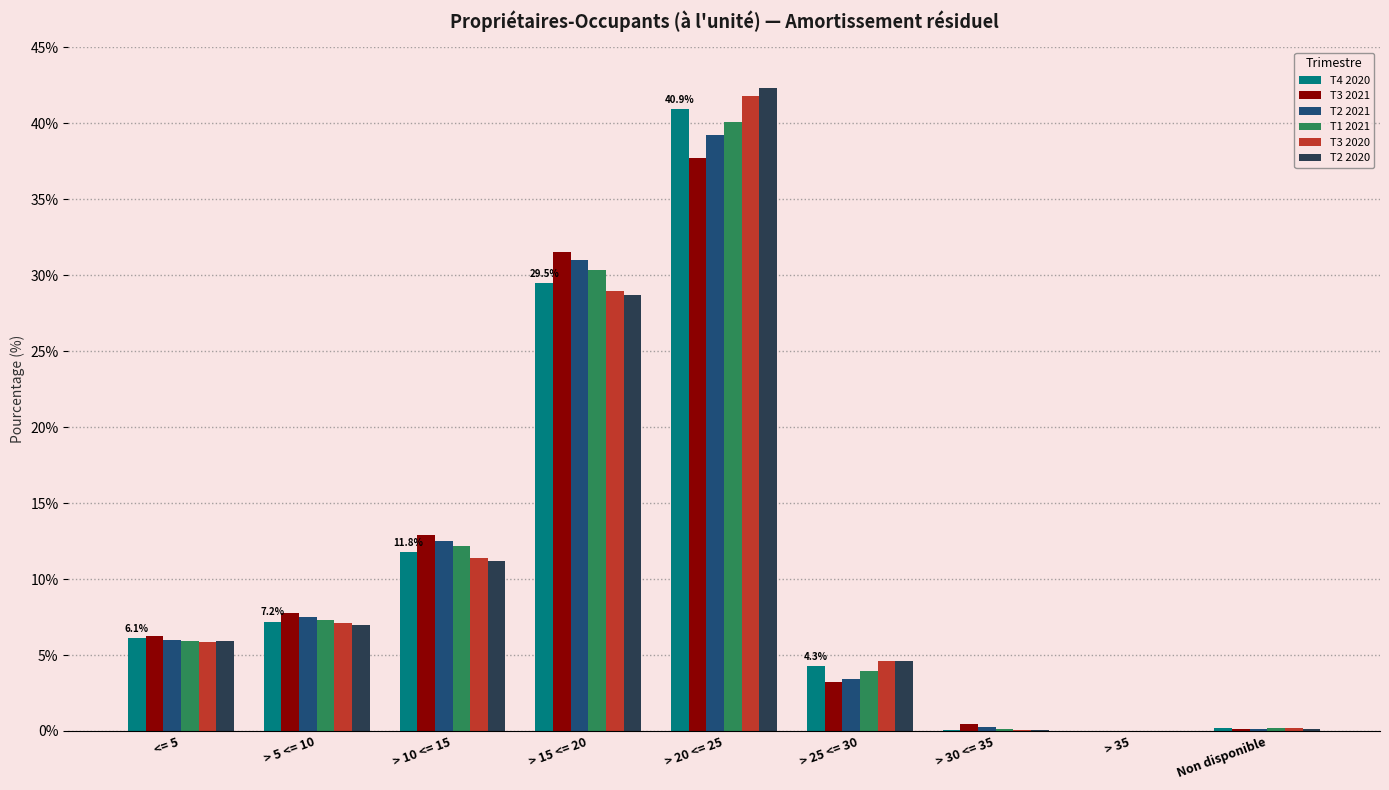

How many groups of bars are there?

9